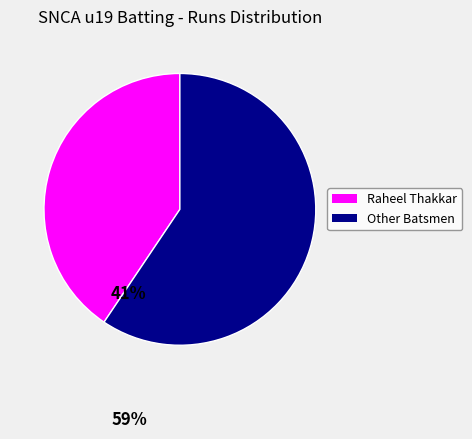

Is there any slice that represents more than half of the pie?

Yes